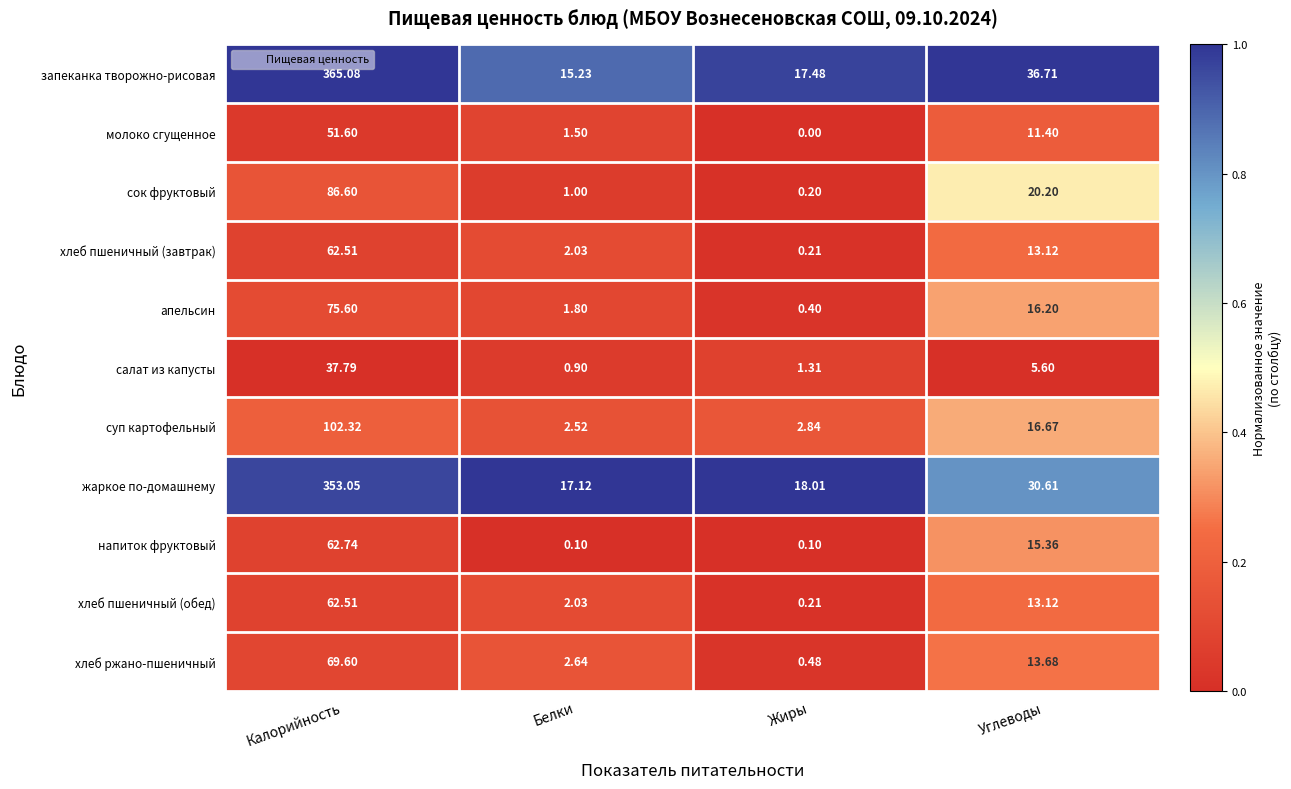

At which label does апельсин first exceed 16?

Калорийность